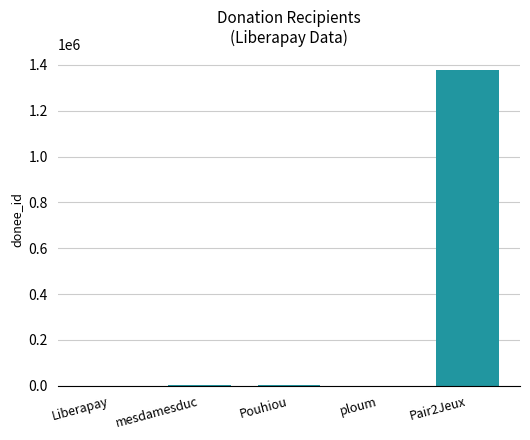

What is the approximate value at Pouhiou, to the nearest 50?

1600